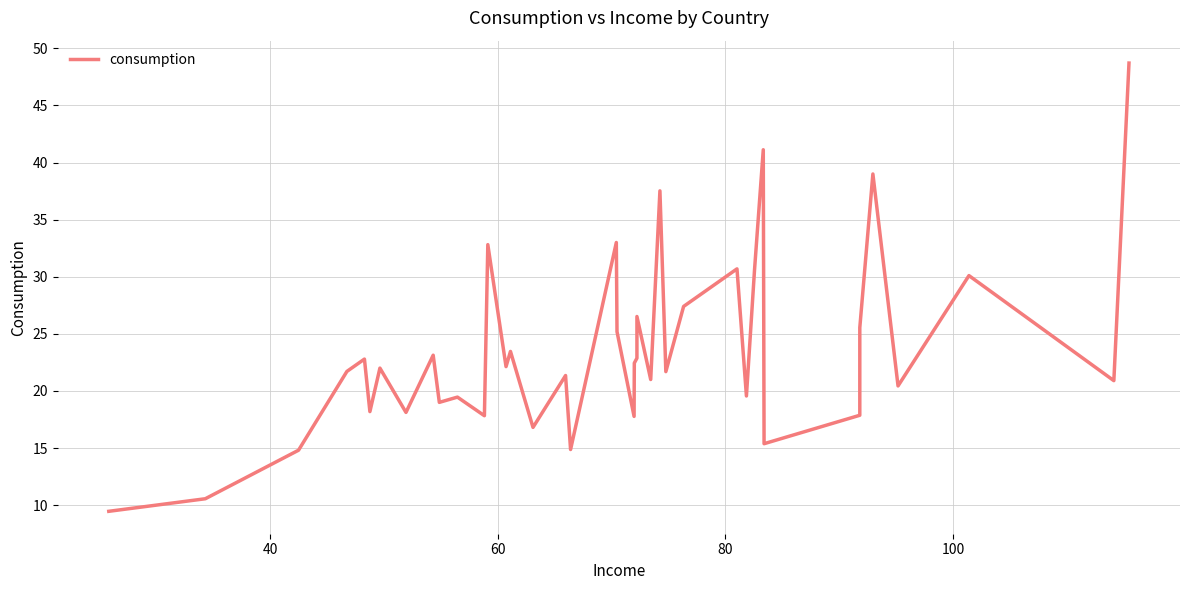

Is this an area chart (filled region under the line)?

No